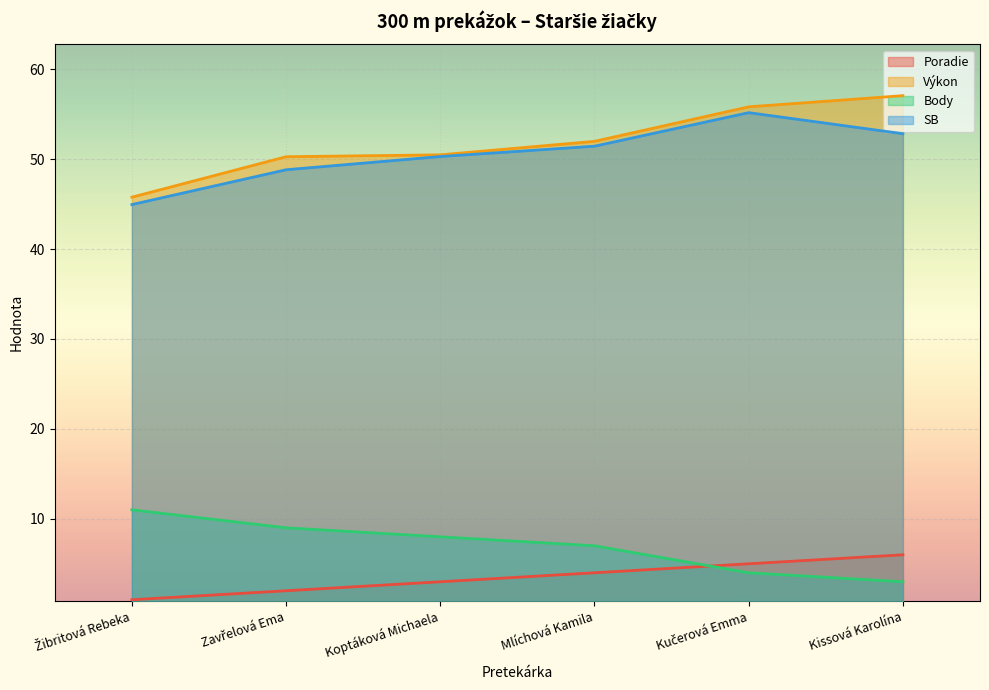

Where is Body nearest to the value 7?

Mlíchová Kamila